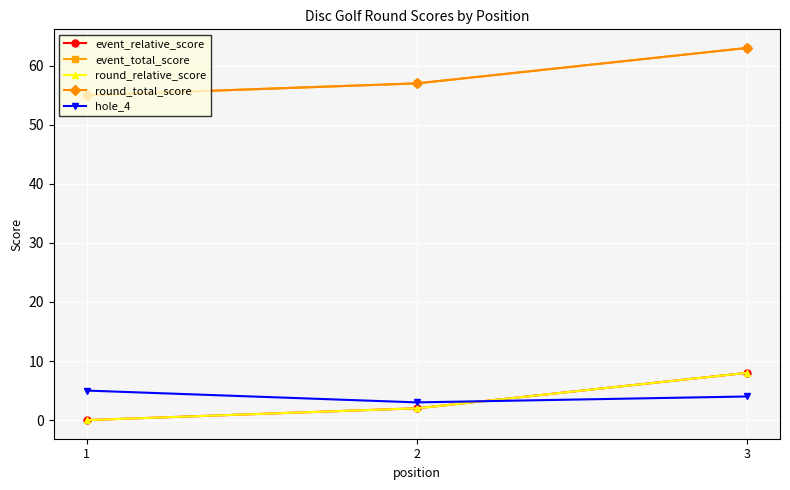

Where does the round_total_score series first go above 57?

3